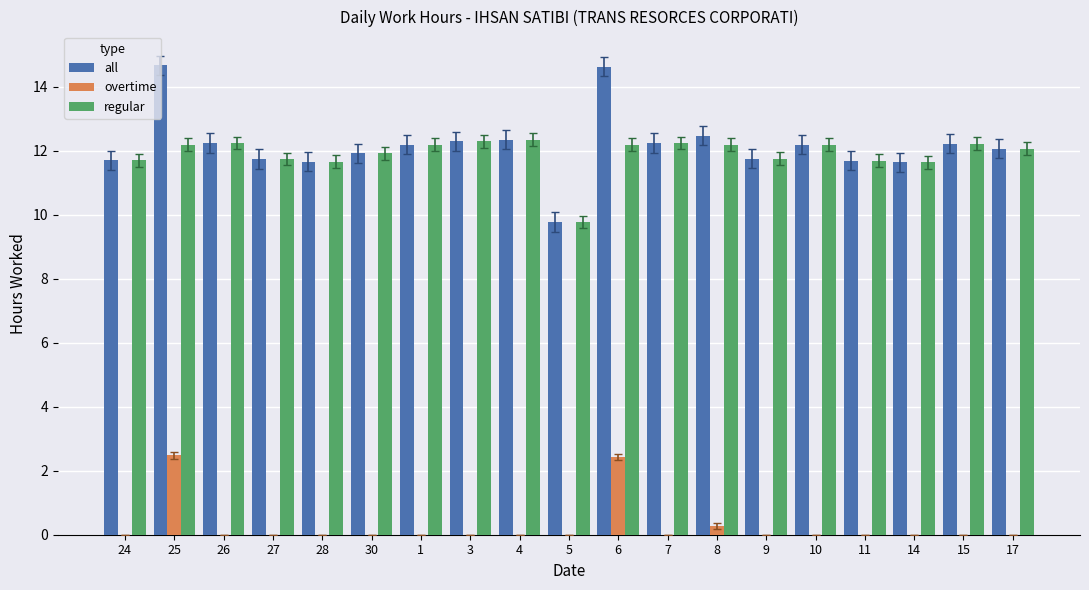

At which label does regular first exceed 12?

25